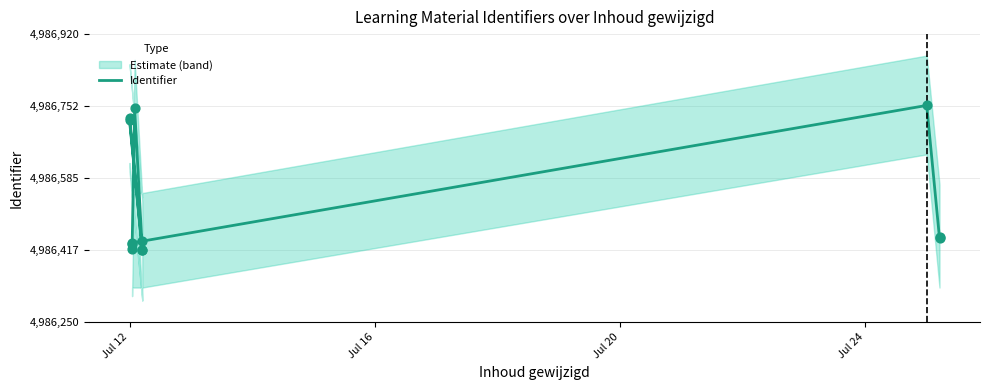

Between Jul 12 and Jul 16, which is larger?

Jul 16